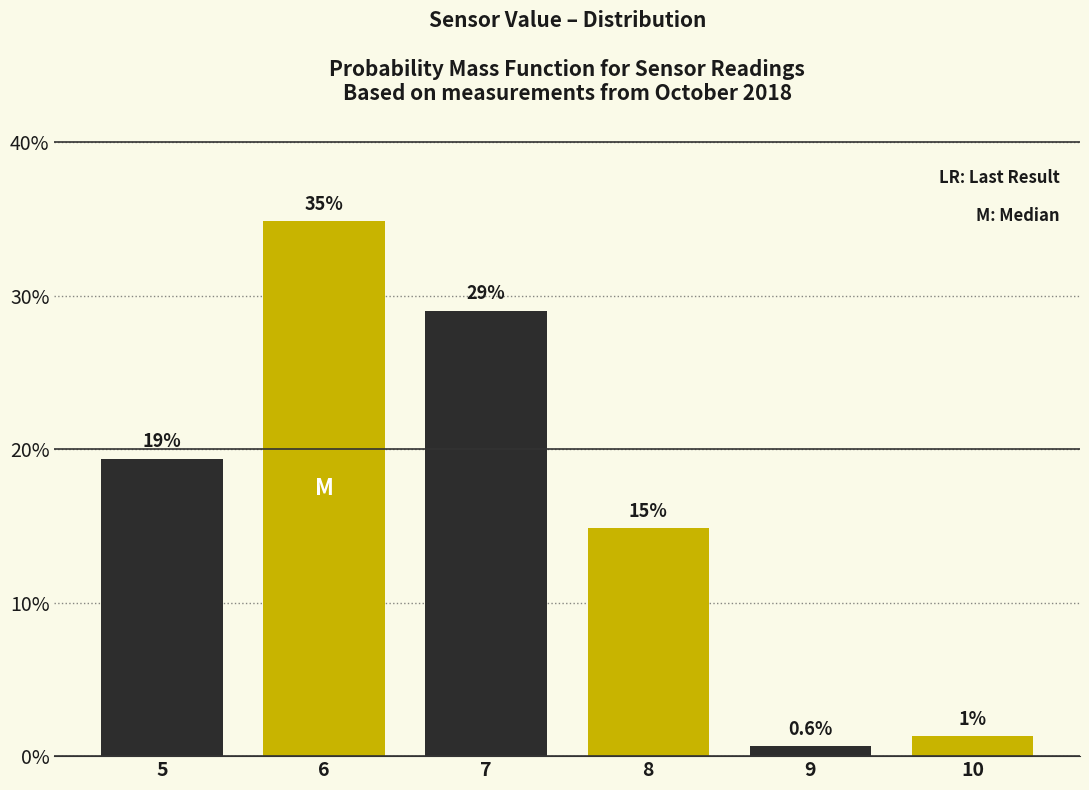

What is the difference between the values at 8 and 6?

20.0